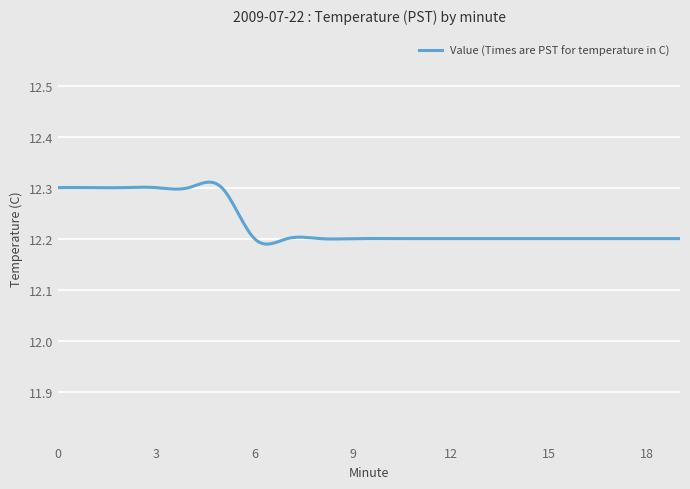

Which category has the lowest value across all series?

6